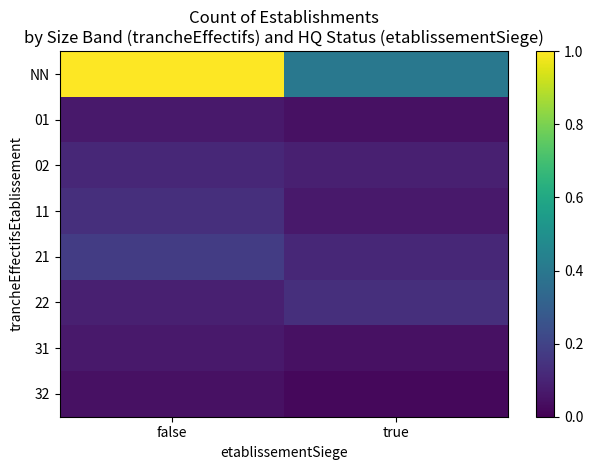

Between false and true, which is larger?

false